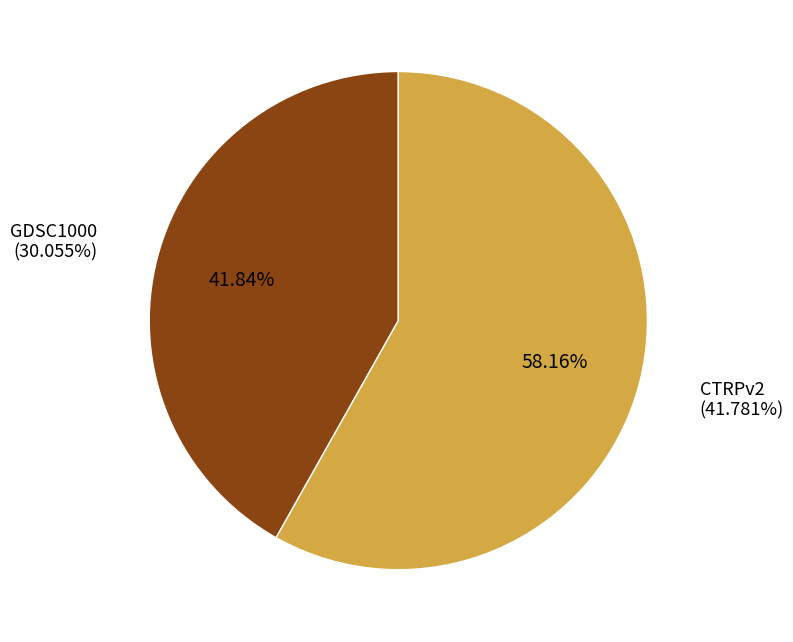

True or false: GDSC1000 accounts for 47% of the total.

False